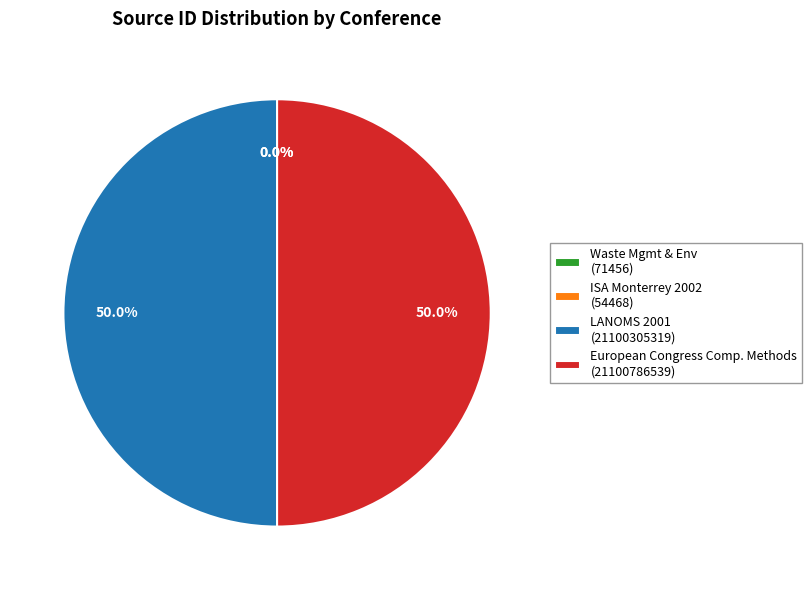

What is the total percentage of European Congress Comp. Methods (21100786539) and LANOMS 2001 (21100305319)?

100.0%